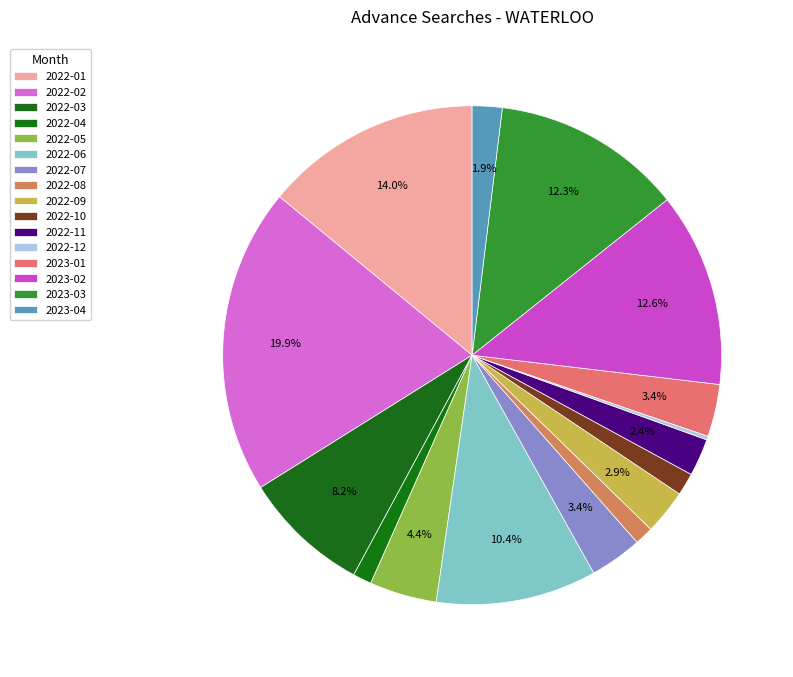

Combined, do 2023-04 and 2023-03 account for over 50%?

No